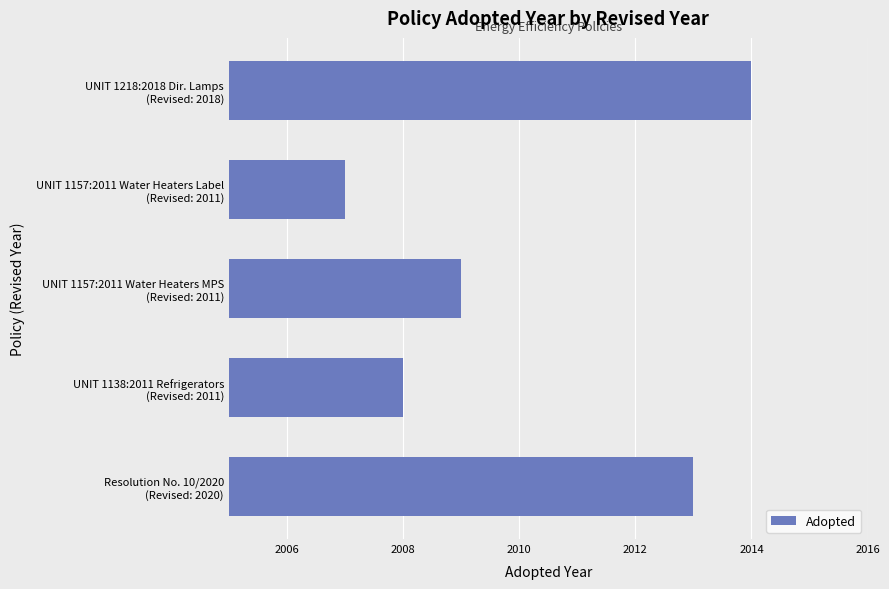

What is the smallest value displayed?

2007